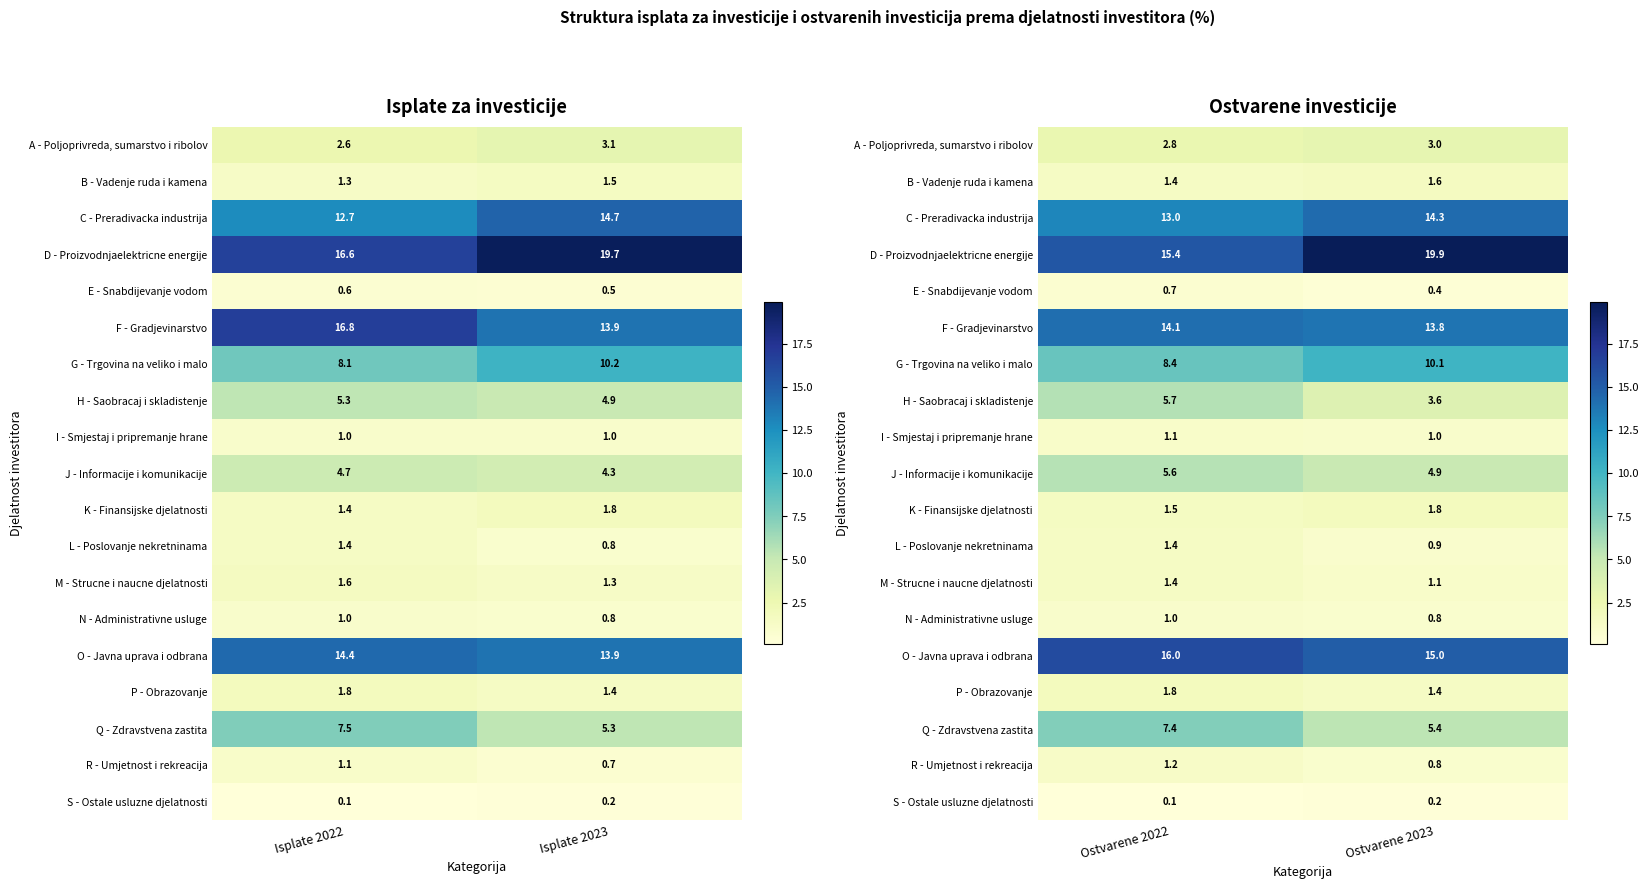

How many distinct data groups are displayed?

19